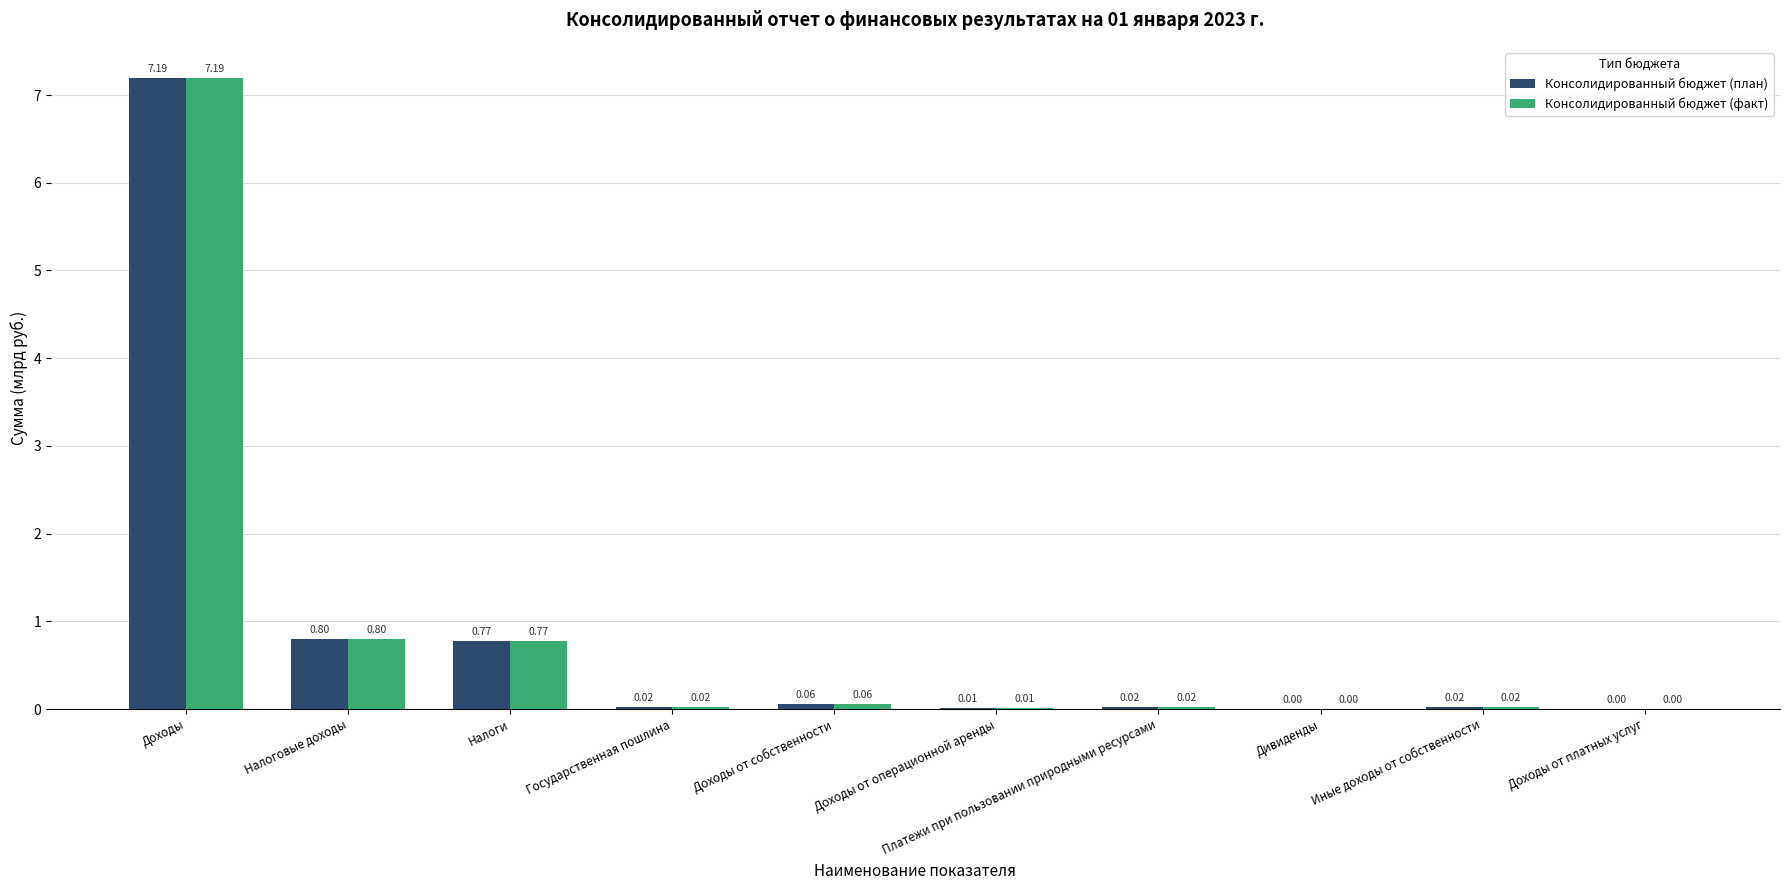

At which label is Консолидированный бюджет (факт) closest to 3?

Налоговые доходы